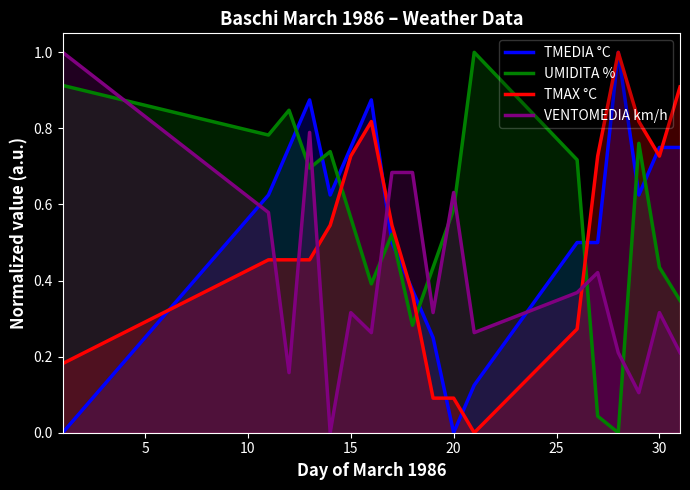

Reading right to left, what are all the values shown in this chart?

TMEDIA °C: 0.8	0.8	0.6	1.0	0.5	0.5	0.1	0.0	0.2	0.4	0.5	0.9	0.8	0.6	0.9	0.8	0.6	0.0
UMIDITA %: 0.3	0.4	0.8	0.0	0.0	0.7	1.0	0.6	0.4	0.3	0.5	0.4	0.6	0.7	0.7	0.8	0.8	0.9
TMAX °C: 0.9	0.7	0.8	1.0	0.7	0.3	0.0	0.1	0.1	0.4	0.5	0.8	0.7	0.5	0.5	0.5	0.5	0.2
VENTOMEDIA km/h: 0.2	0.3	0.1	0.2	0.4	0.4	0.3	0.6	0.3	0.7	0.7	0.3	0.3	0.0	0.8	0.2	0.6	1.0